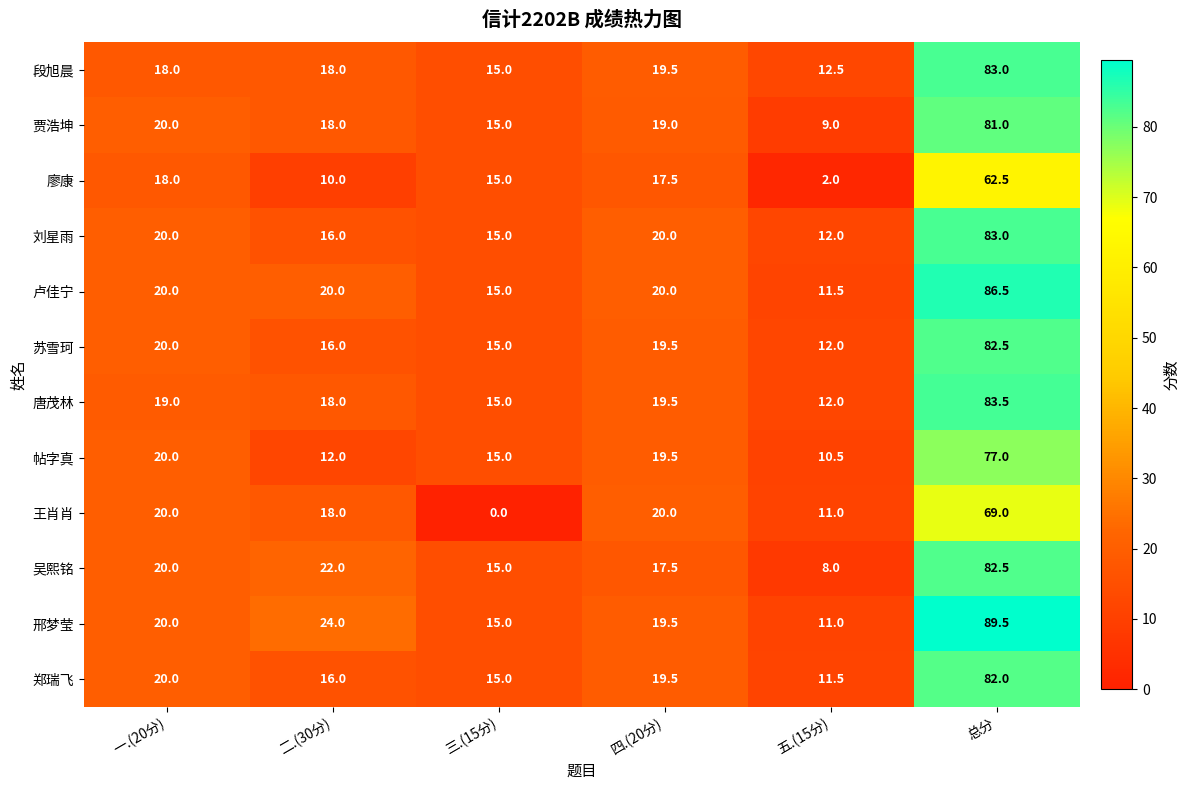

What is the difference between the maximum and minimum values in the 帖字真 series?

66.5